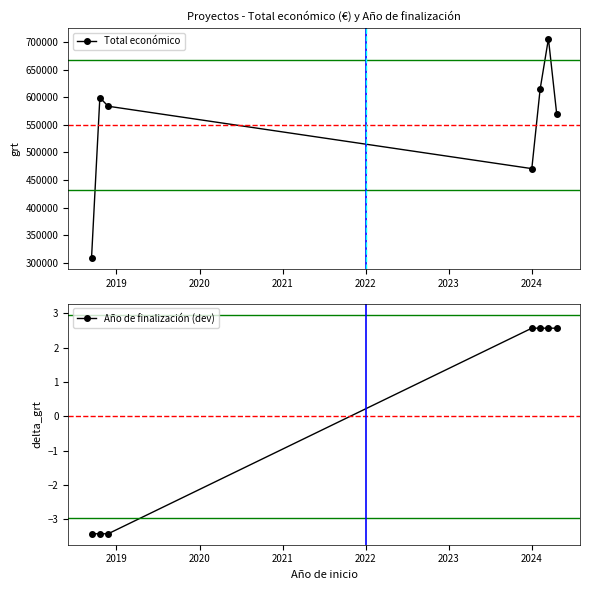

Which series has the largest range (max minus min)?

Total económico